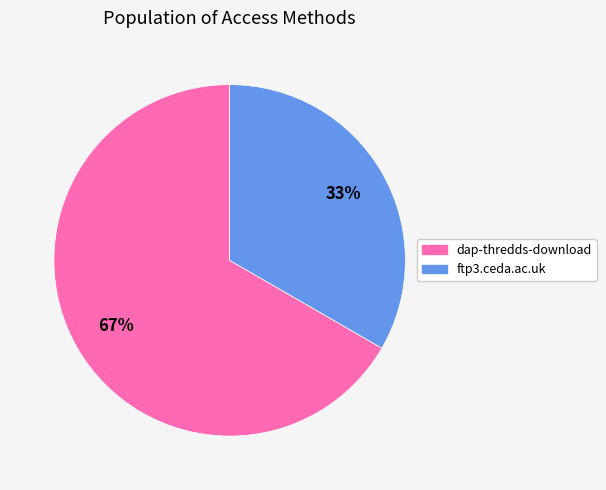

Combined, do ftp3.ceda.ac.uk and dap-thredds-download account for over 50%?

Yes